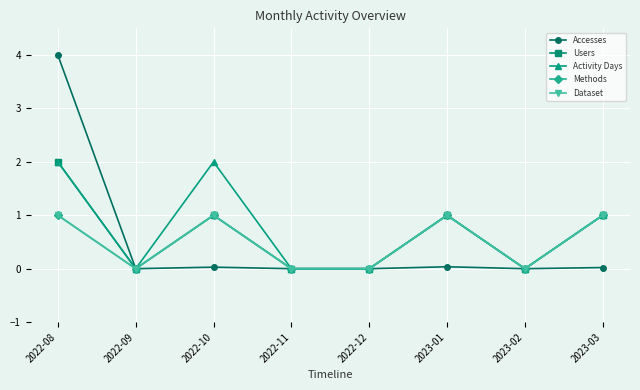

What is the sum of the Methods values at 2023-01 and 2022-08?

2.0